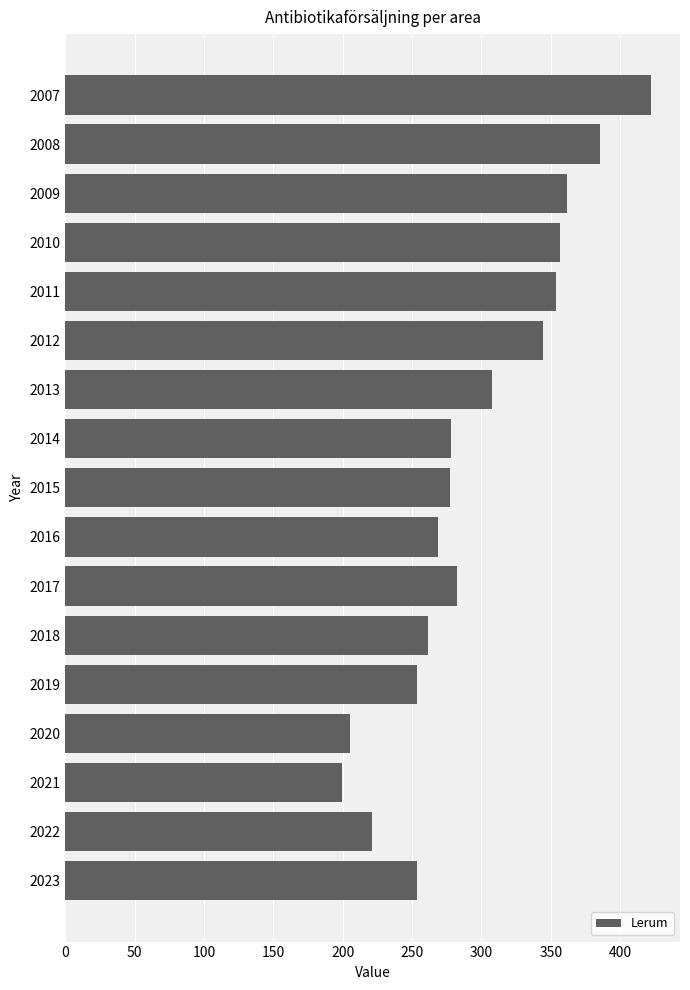

What is the difference between the maximum and minimum values?

222.6